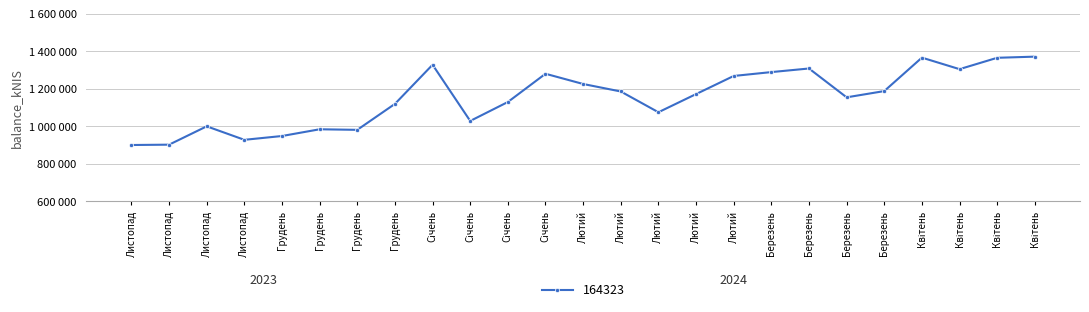

How many points are lower than both their immediate neighbors (excluding endpoints)?

6